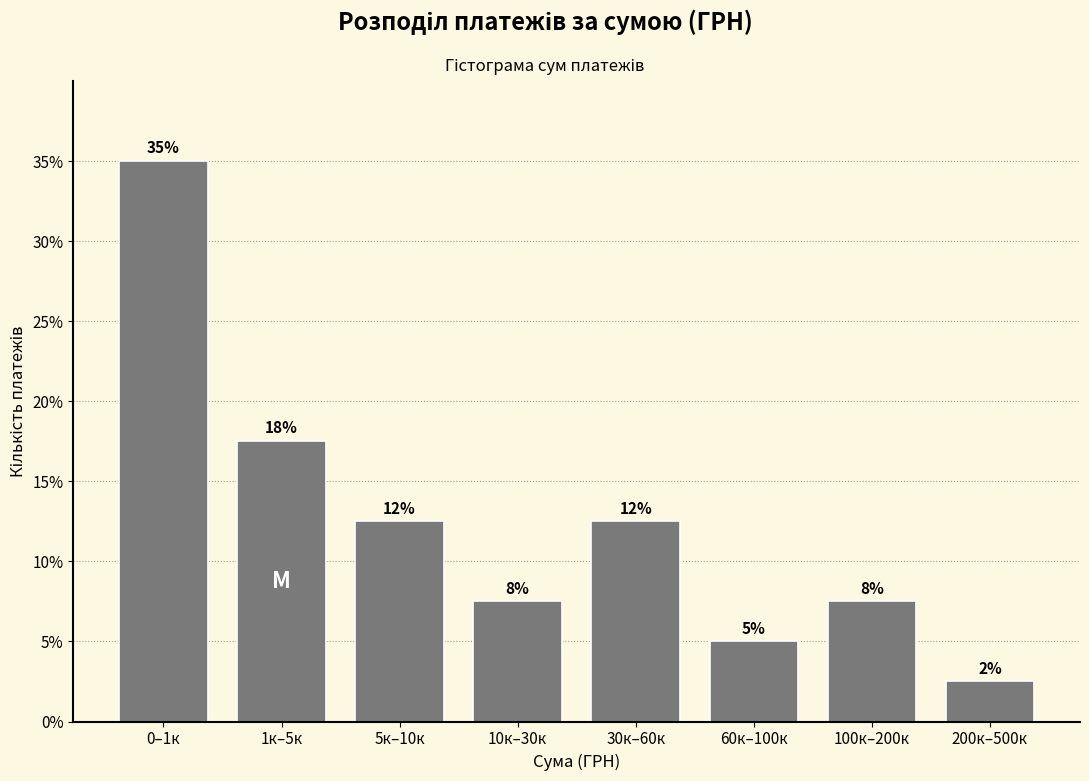

Does the chart contain any negative values?

No